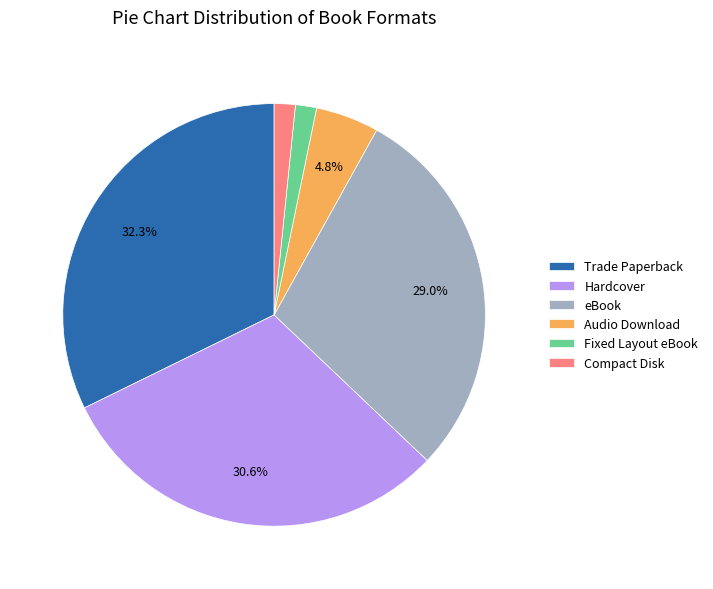

Does eBook account for over 50% of the chart?

No